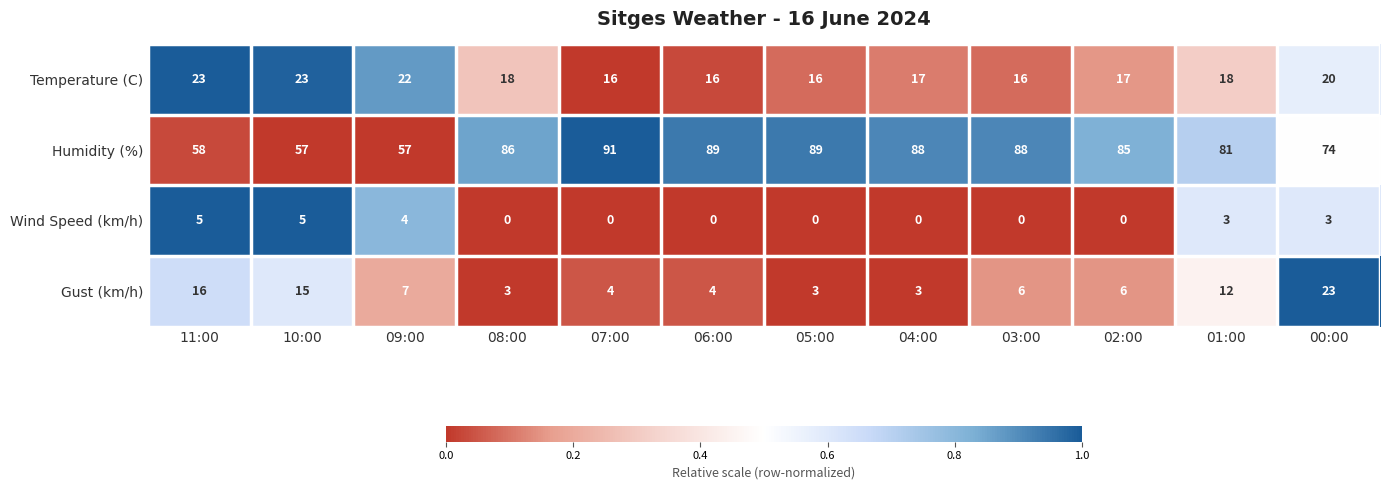

At which label is Humidity (%) closest to 74?

00:00